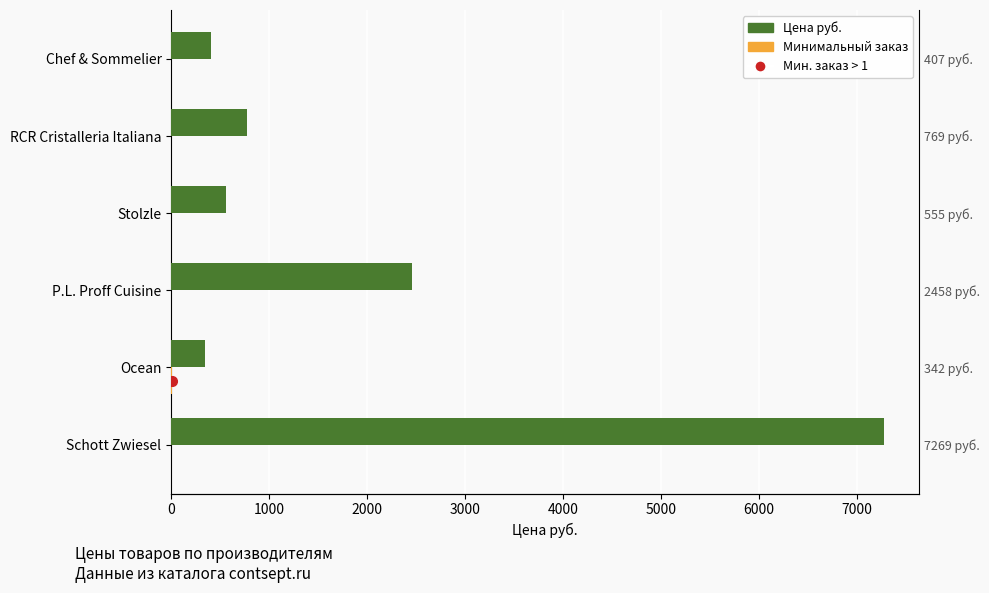

What is the maximum value for Цена руб.?

7269